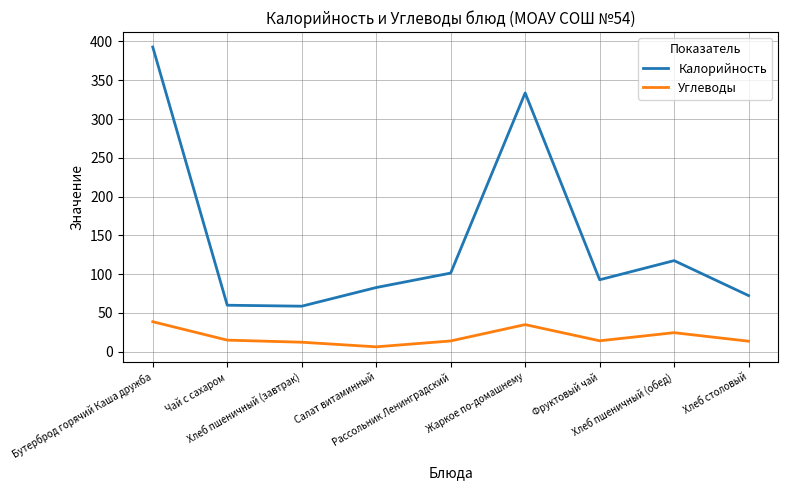

In Углеводы, how many points are higher than both neighbors (excluding endpoints)?

2